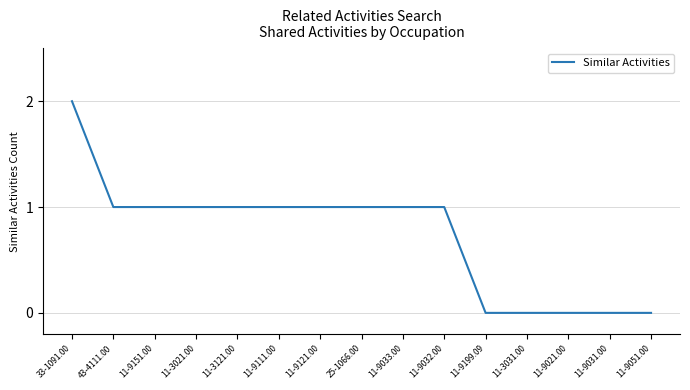

Approximately how many times larger is the value at 11-3121.00 compared to 25-1066.00?

1.0